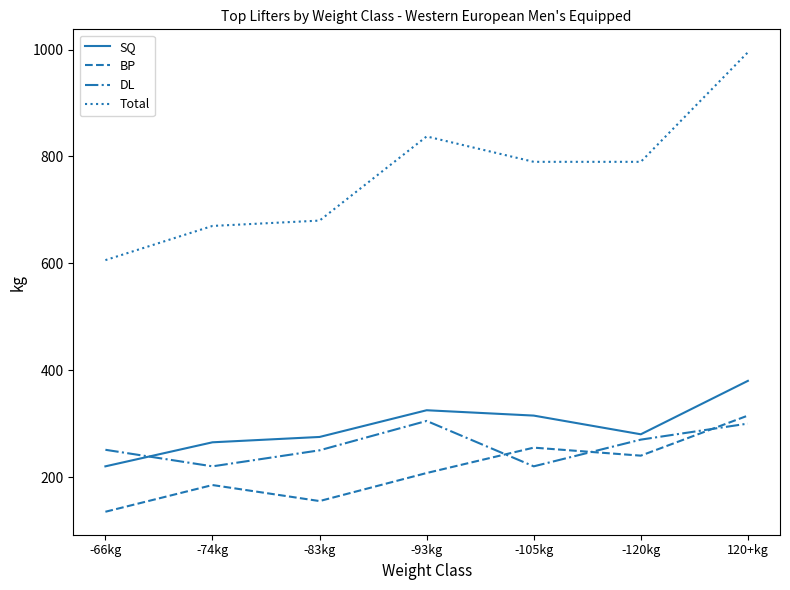

Between -66kg and -120kg, which series saw the biggest shift?

Total